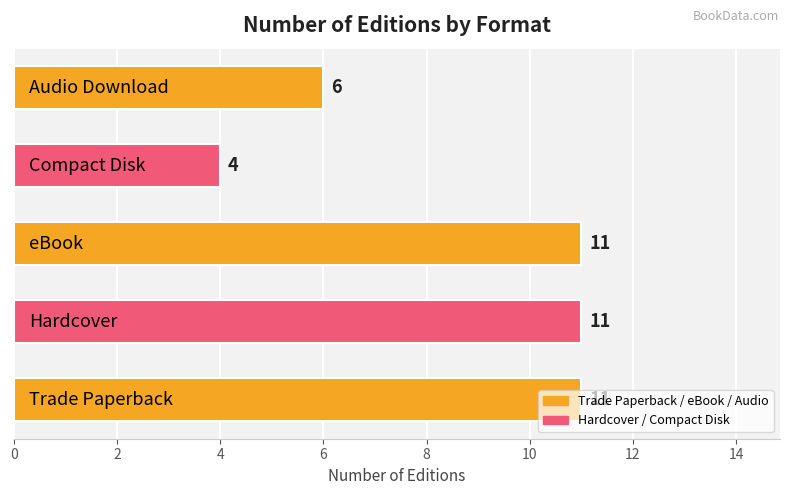

What is the maximum value shown in the chart?

11